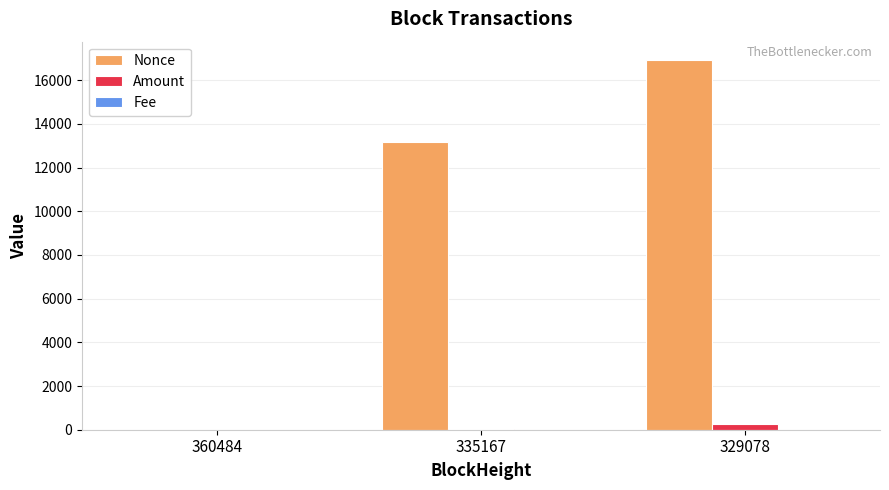

How many distinct data groups are displayed?

3